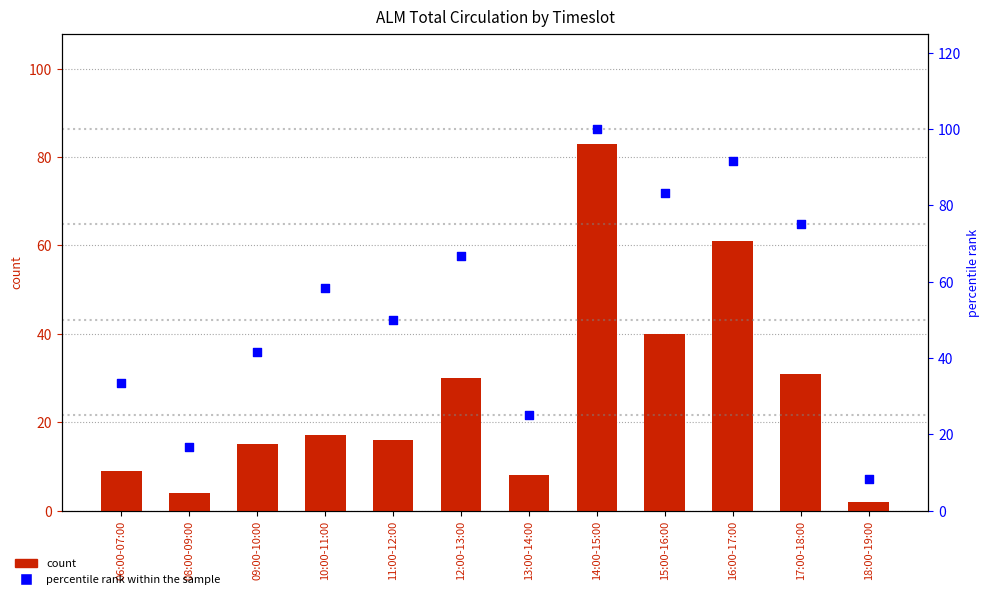

Which series has the largest Y range (max minus min)?

percentile rank within the sample